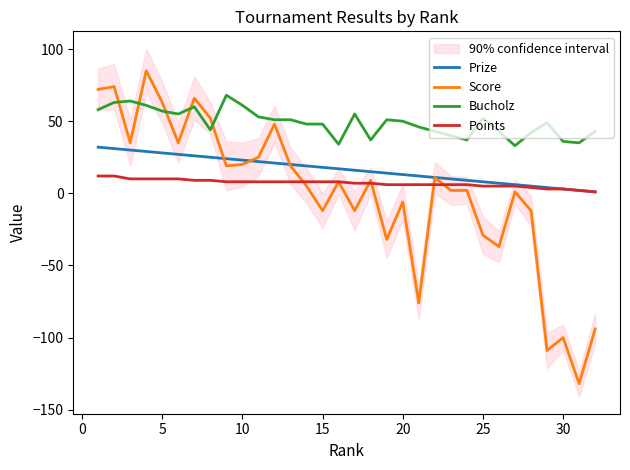

Which series has the largest total across all categories?

Bucholz